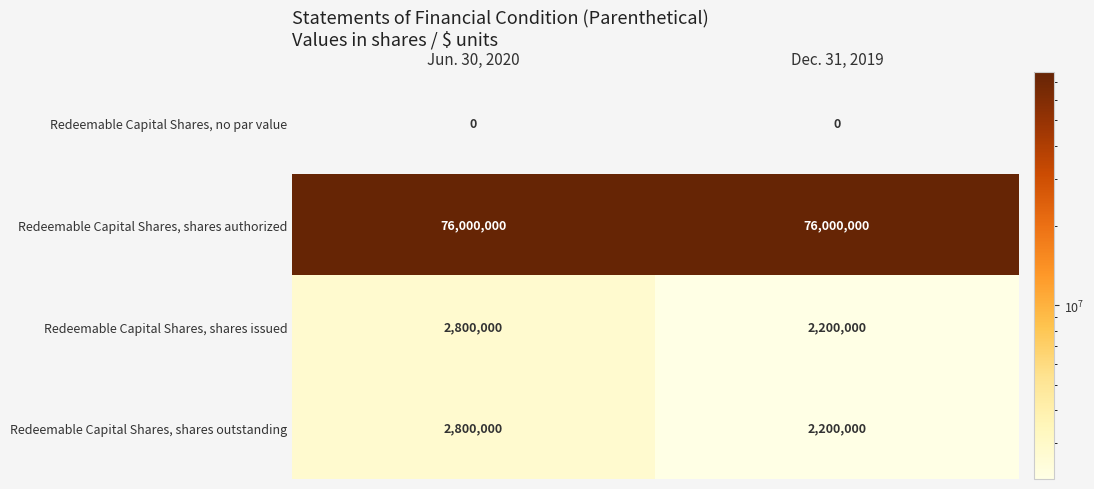

List the labels in order of Redeemable Capital Shares, shares outstanding value, smallest first.

Dec. 31, 2019, Jun. 30, 2020